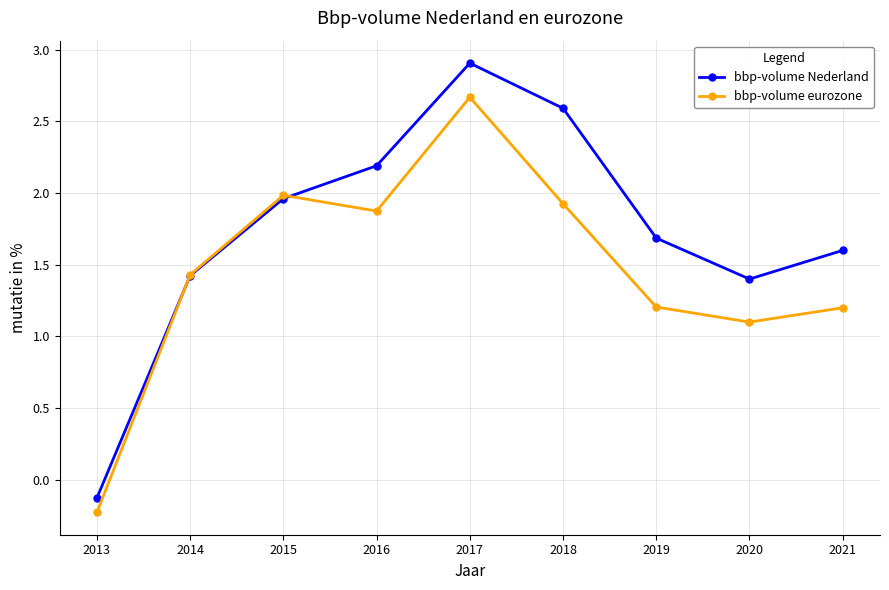

The bbp-volume Nederland series shows 2.9 at 2017. True or false?

True